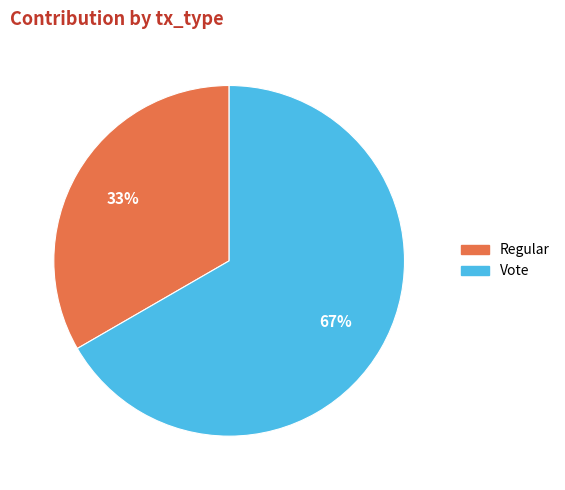

Count the number of slices in the pie.

2